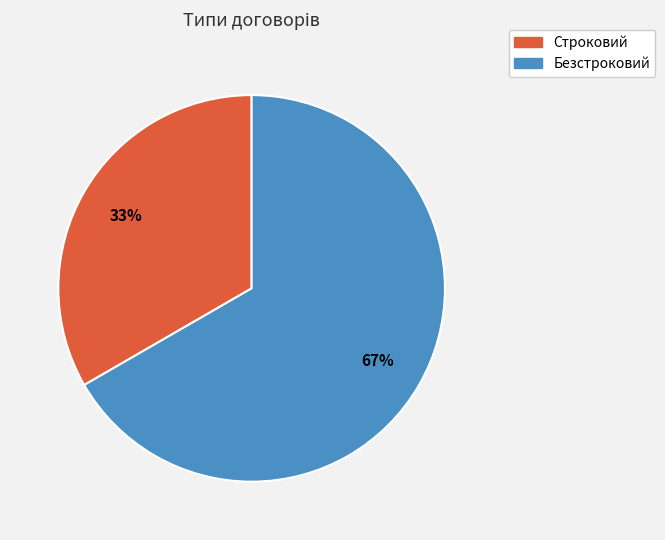

To the nearest percent, what is the combined percentage of Безстроковий and Строковий?

100%